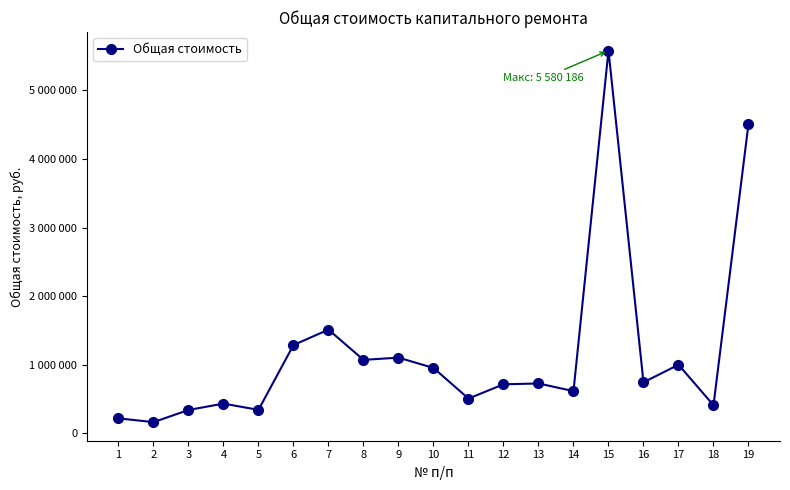

Does the chart have visible grid lines?

No